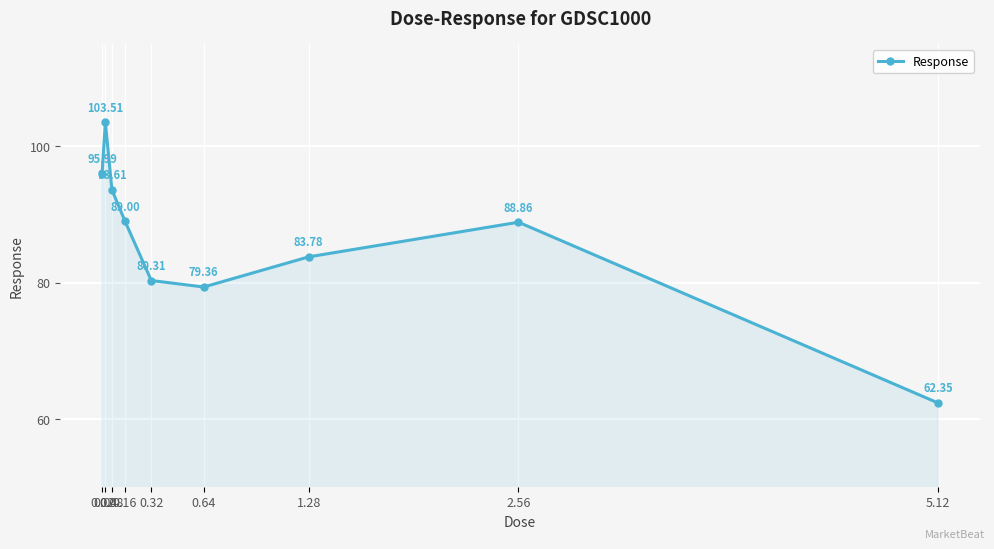

What is the sum of all values?

776.8